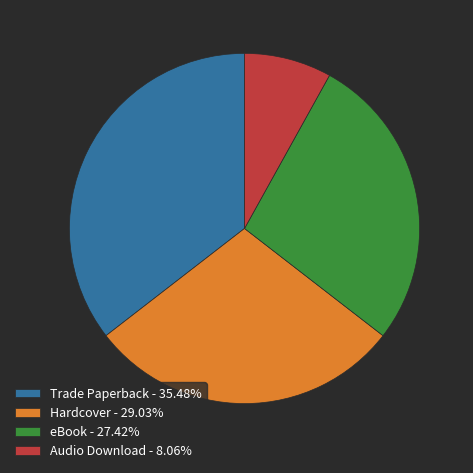

Count the number of slices in the pie.

4